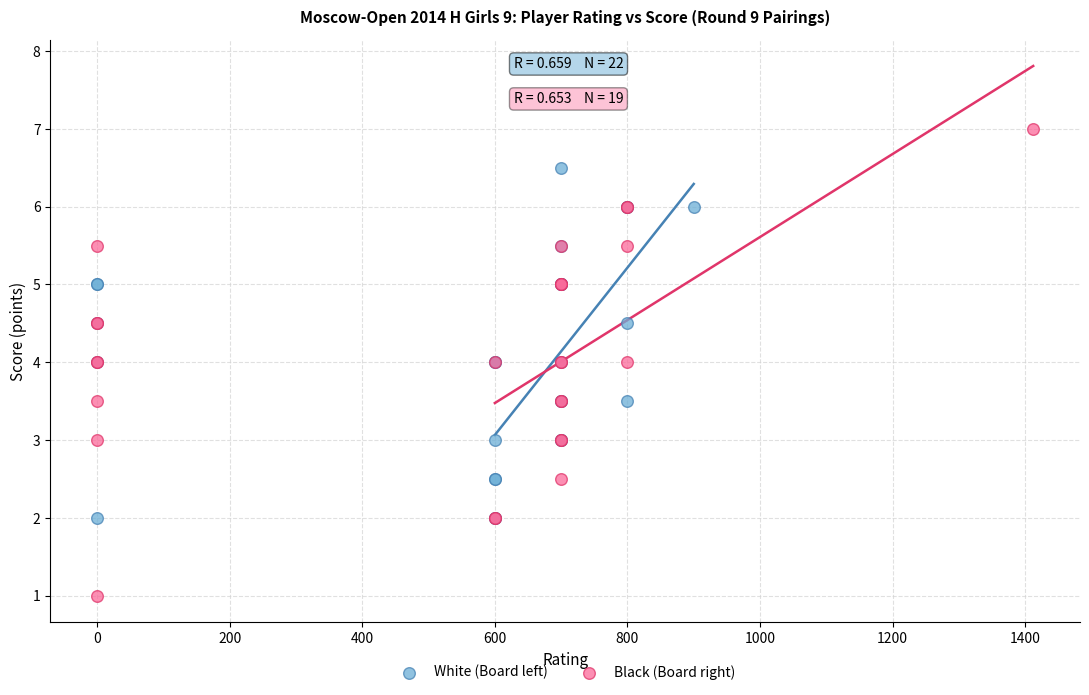

Which series reaches the minimum Y coordinate?

Black (Board right)